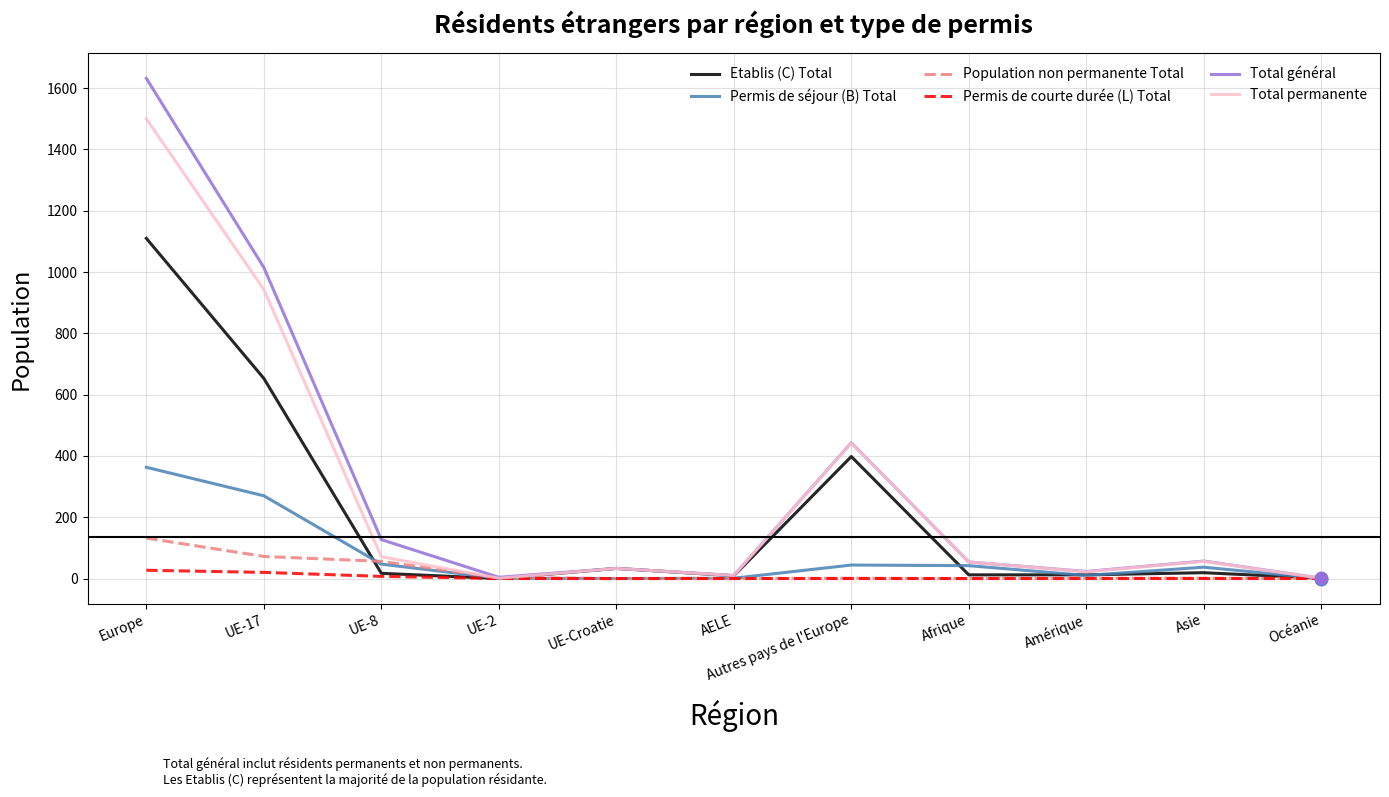

Where is Etablis (C) Total nearest to the value 555?

UE-17